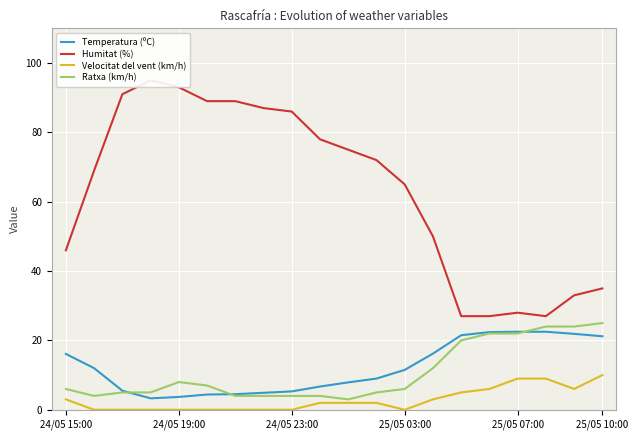

Which series has the largest total across all categories?

Humitat (%)